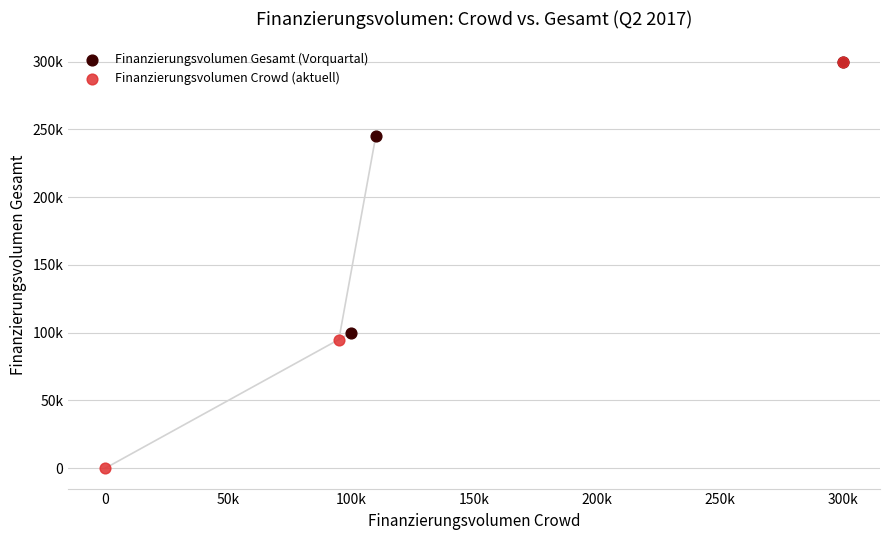

What are all the series names shown in the legend?

Finanzierungsvolumen Gesamt (Vorquartal), Finanzierungsvolumen Crowd (aktuell)